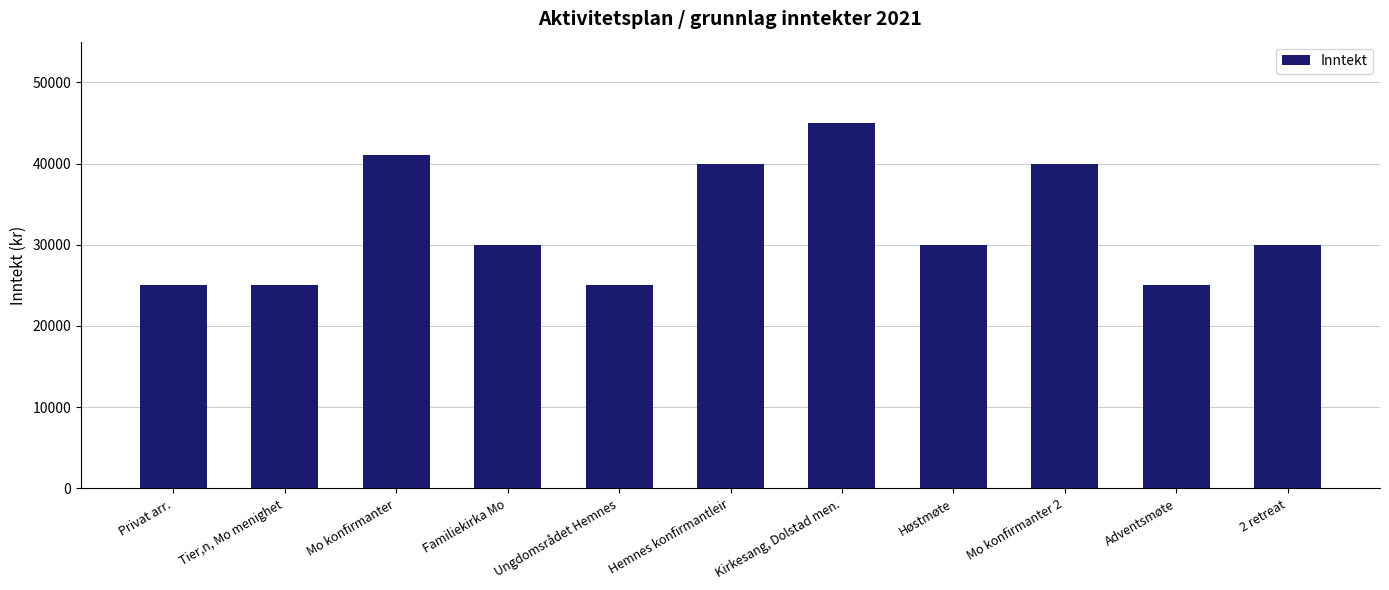

What is the greatest value displayed?

45000